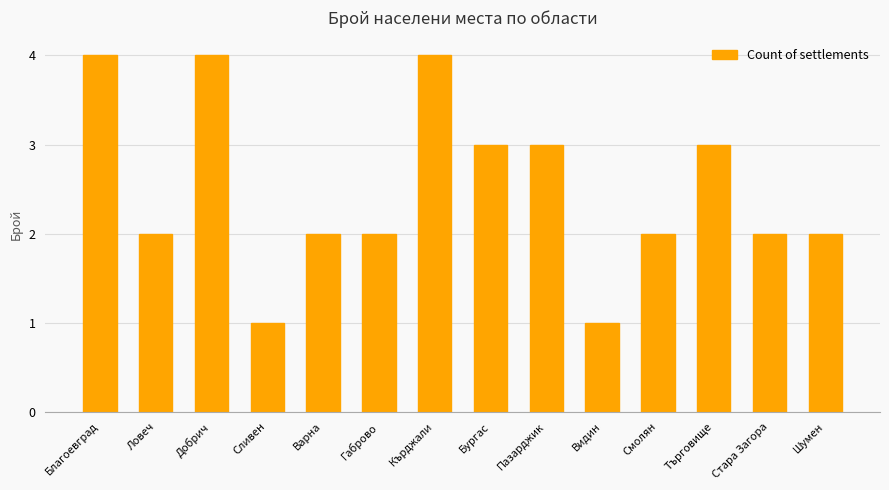

Approximately how many times larger is the value at Стара Загора compared to Сливен?

2.0